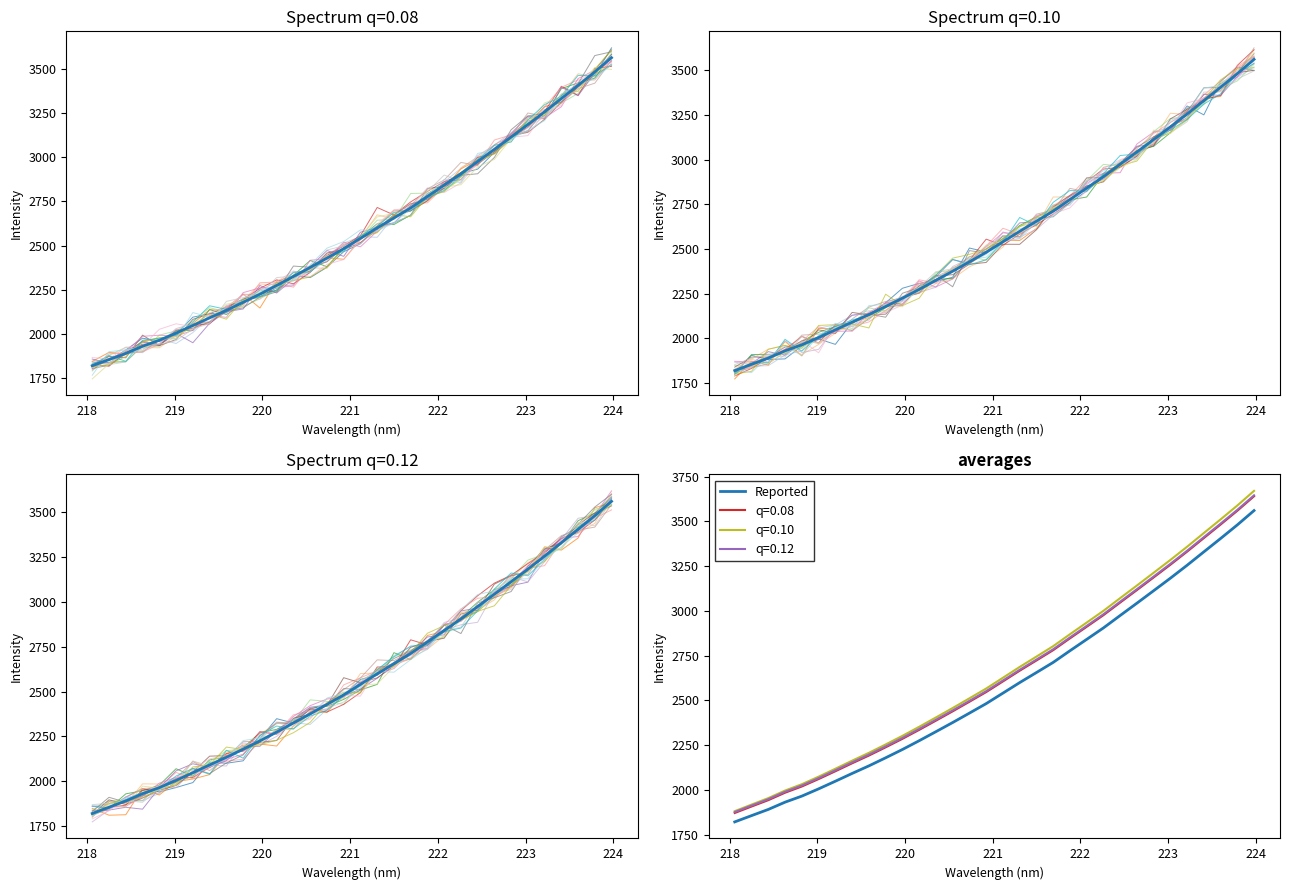

At which label does the data first exceed 2540?

221.1174